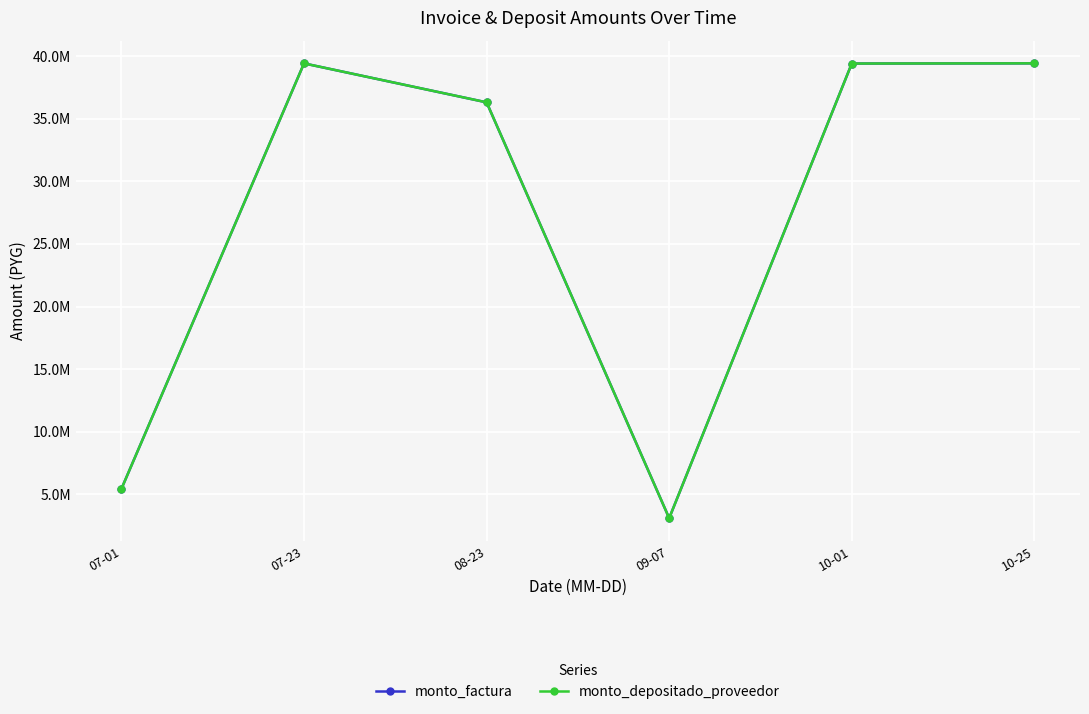

At which category is the sum across all series the highest?

10-25